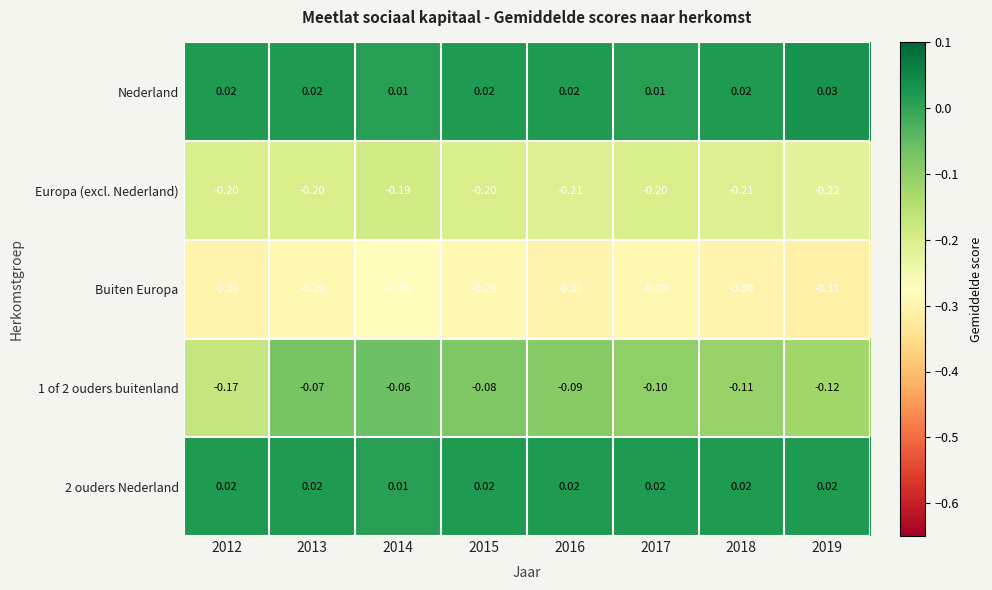

Between 2014 and 2018, which series saw the biggest shift?

1 of 2 ouders buitenland